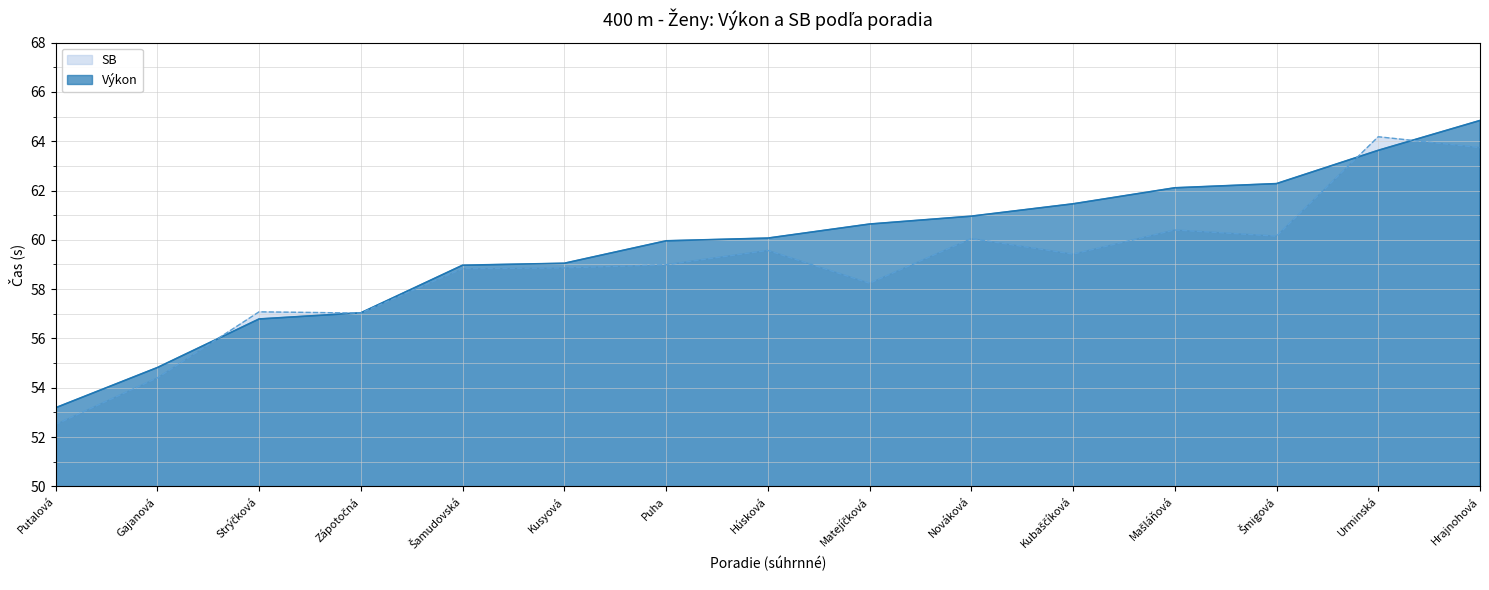

True or false: SB has more than 0 points higher than both neighbors.

True